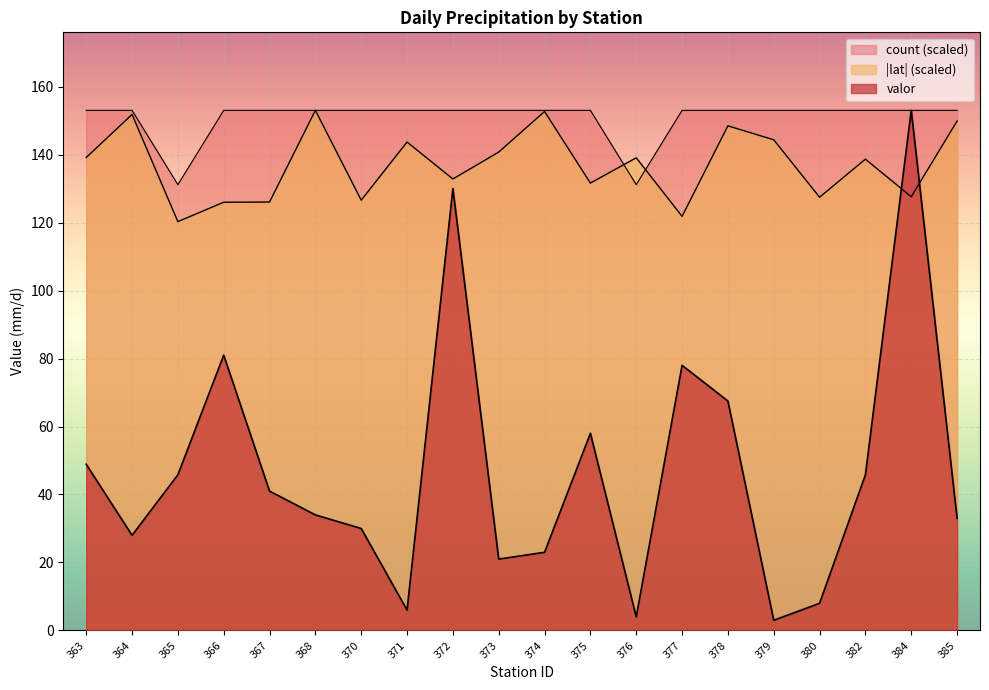

How many times do valor and lat cross each other?

2